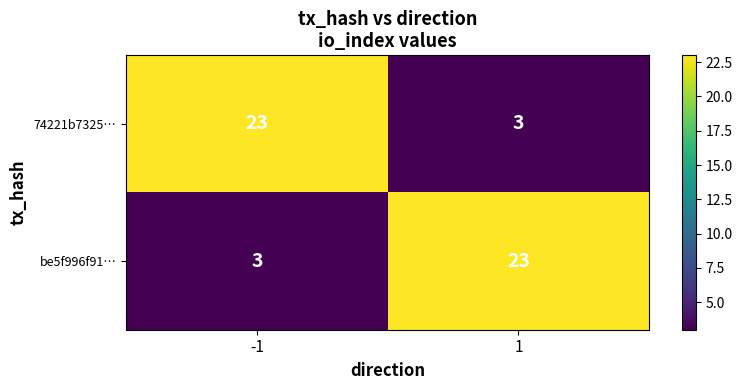

The value of 74221b7325… at 1 is 5. True or false?

False